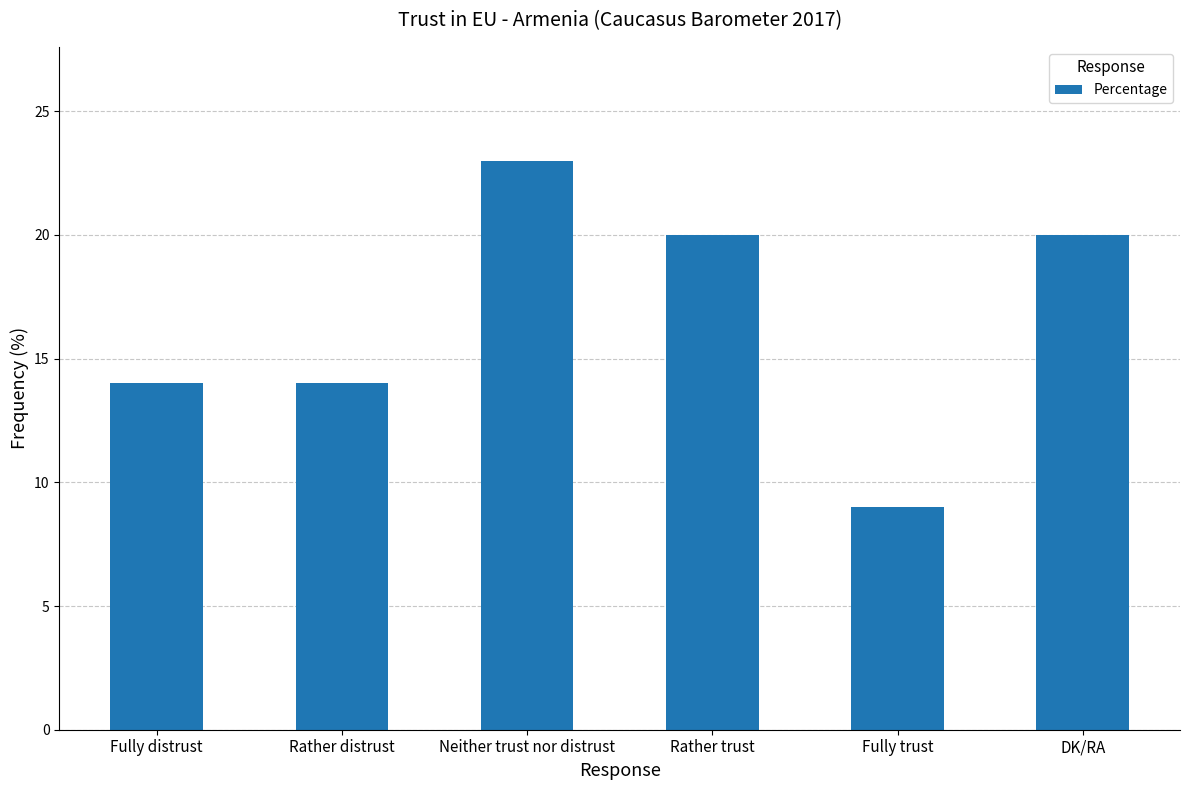

Which category has the highest value across all series?

Neither trust nor distrust